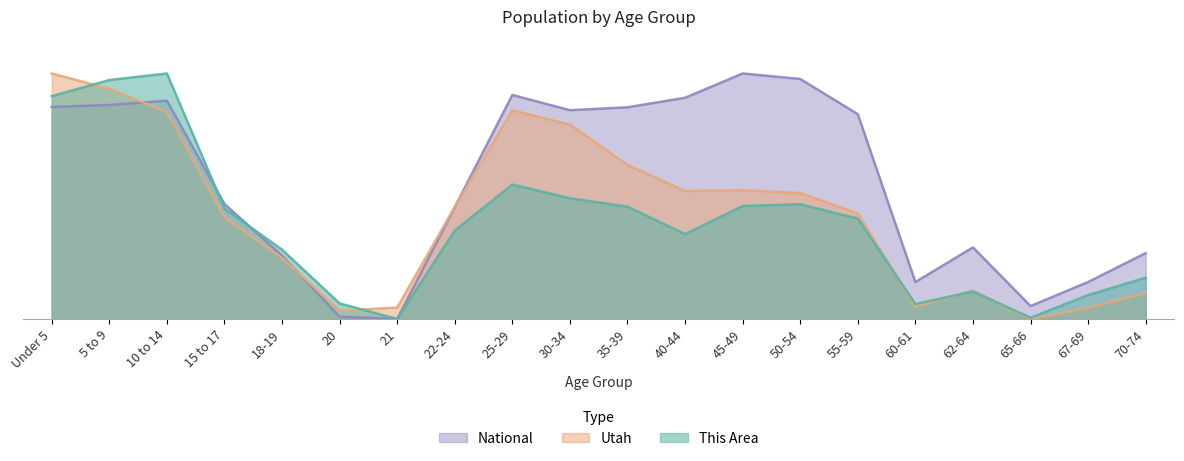

Between which two adjacent categories do National and This Area first intersect?

10 to 14 and 15 to 17